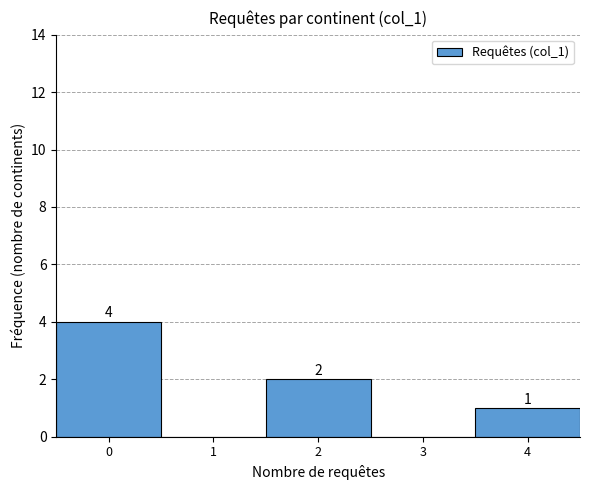

Reading left to right, list all the values displayed in this chart.

0=4	1=0	2=2	3=0	4=1